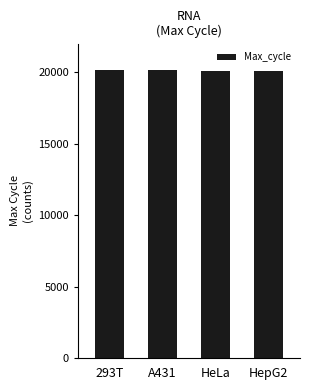

What is the ratio of the value at HepG2 to the value at A431?

1.0